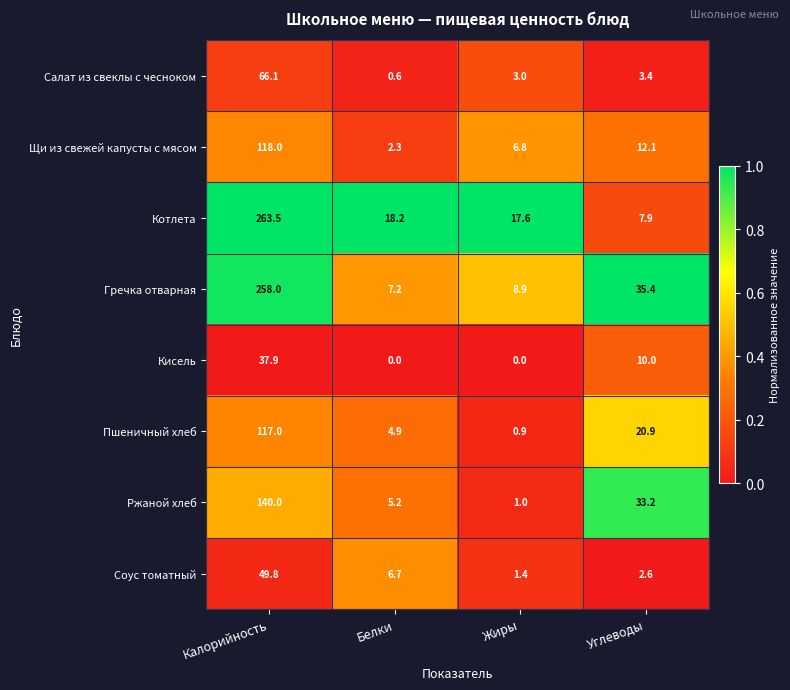

What is the difference between the second highest and second lowest values in the Котлета series?

0.6